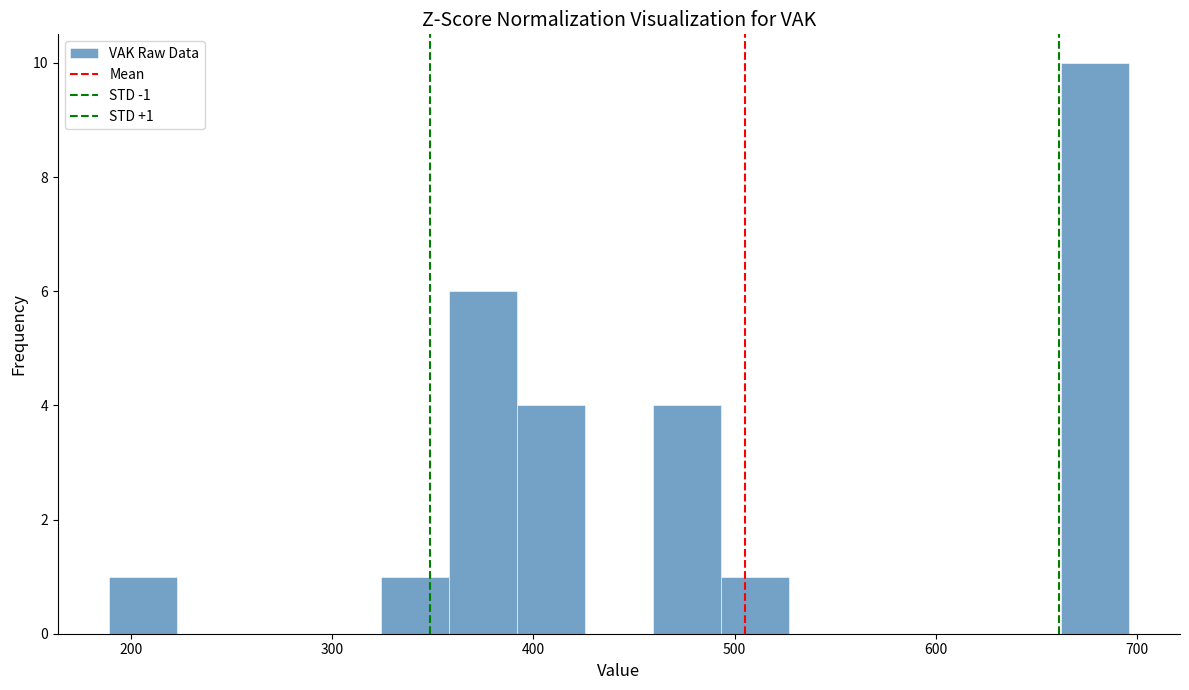

Around what value on the x-axis is the tallest bar? Give the approximate position of its centre, as read against the axis.

680